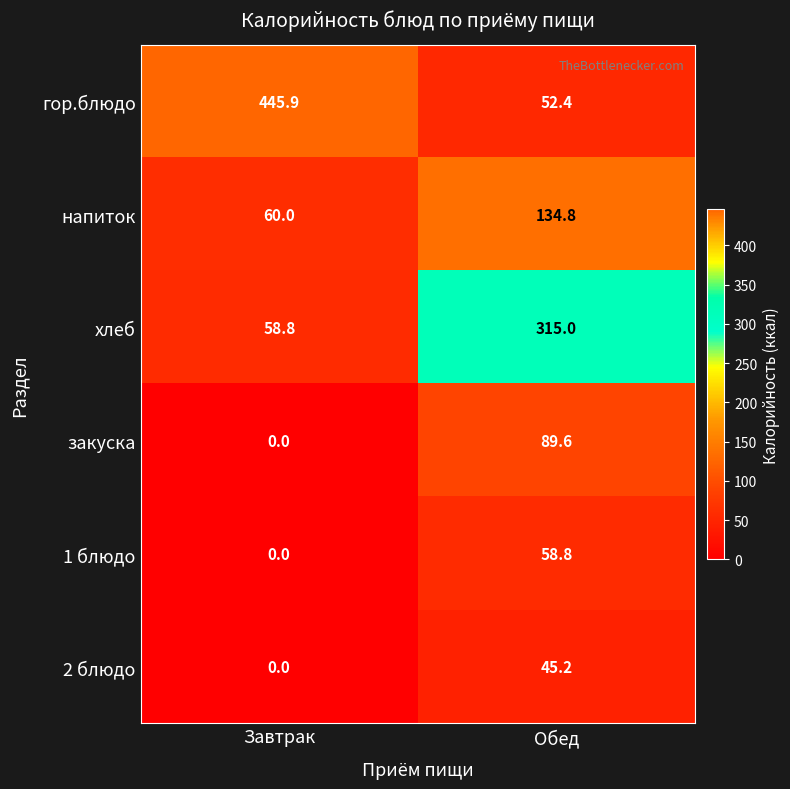

At which label is 2 блюдо closest to 22?

Завтрак